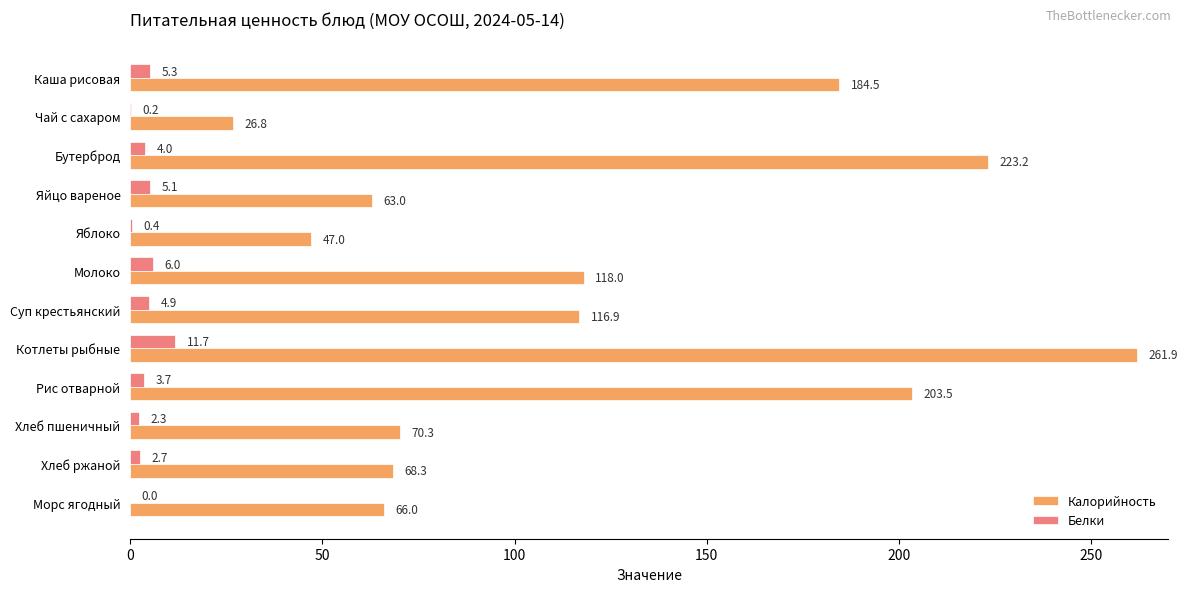

At which label does Калорийность reach its peak?

Котлеты рыбные